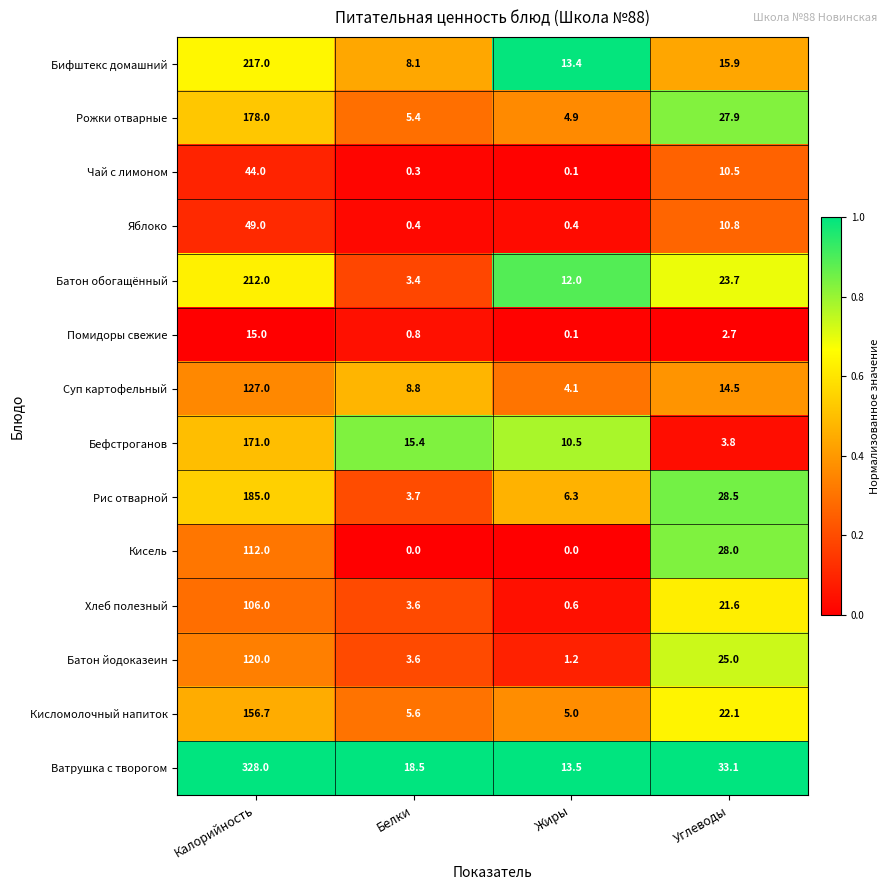

Between Калорийность and Белки, which series saw the biggest shift?

Ватрушка с творогом